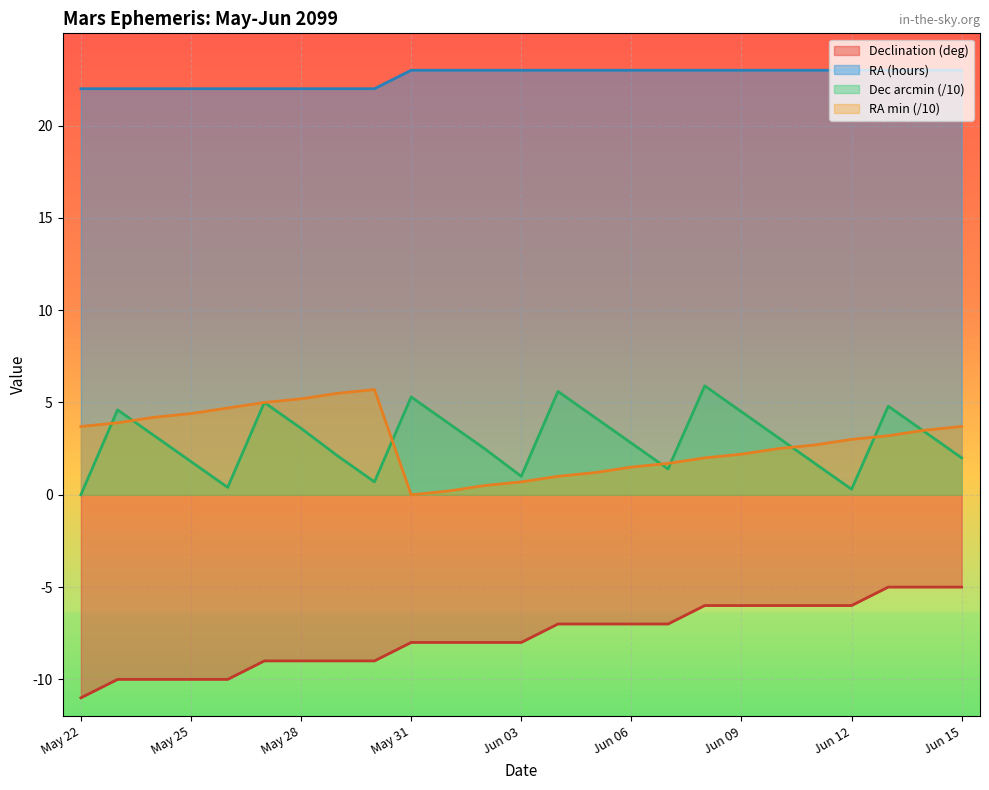

At which category is the sum across all series the highest?

Jun 13